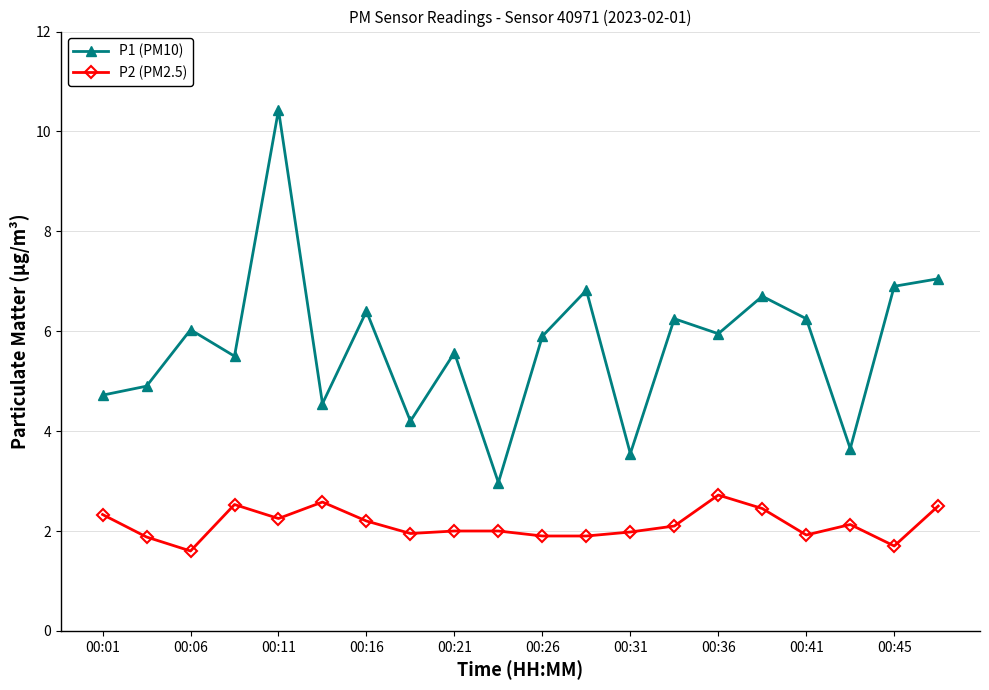

How many lines are shown in the chart?

2